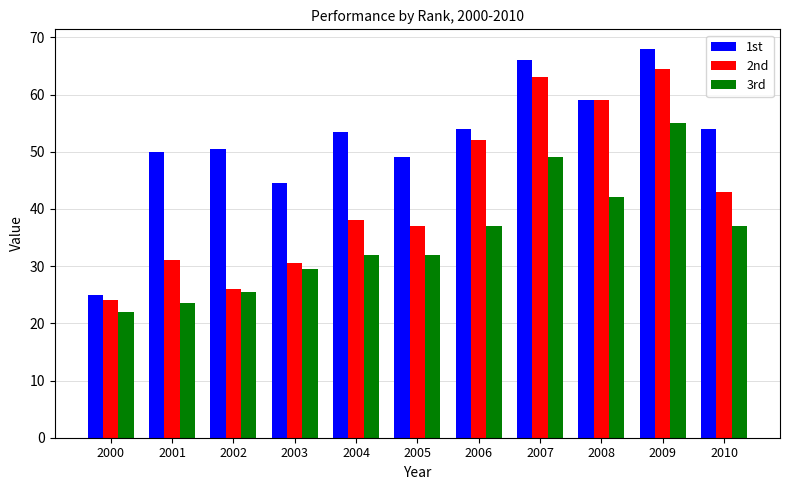

List the series in order of their peak value, lowest first.

3rd, 2nd, 1st